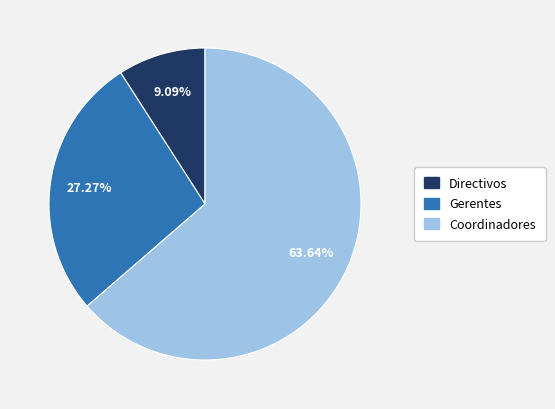

What percentage is the Gerentes slice, to the nearest percent?

27%